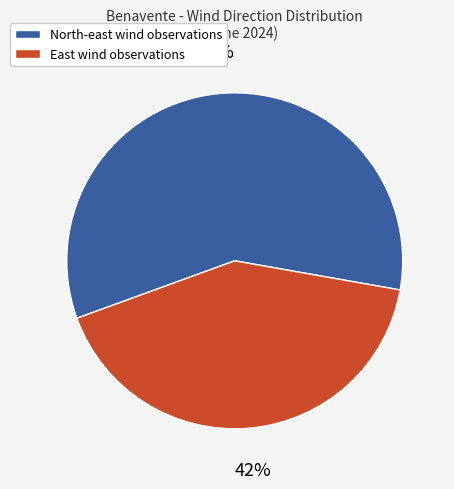

To the nearest percent, what percentage of the pie is East?

42%